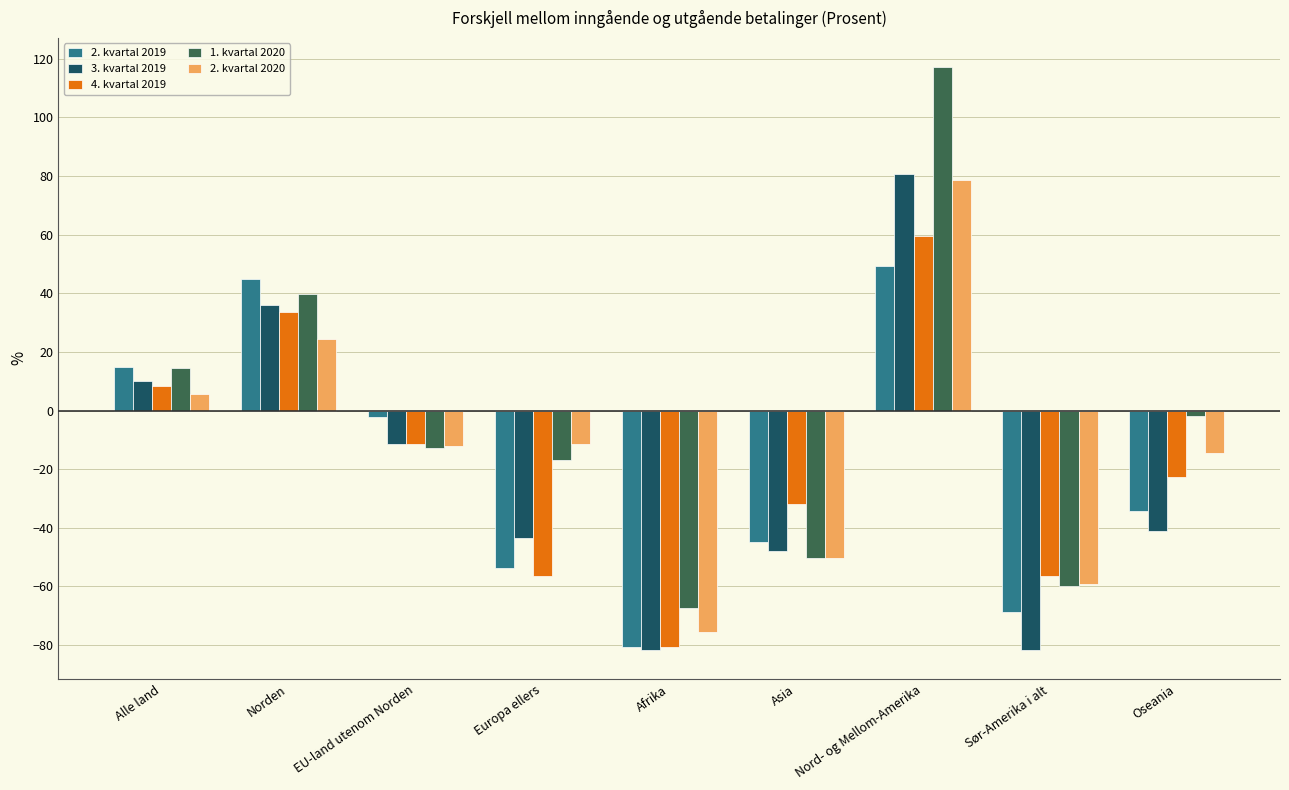

How many data points does each series have?

9